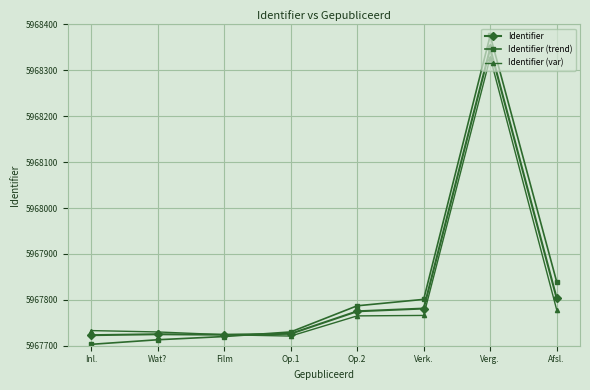

True or false: Identifier (var) has more than 0 points higher than both neighbors.

True